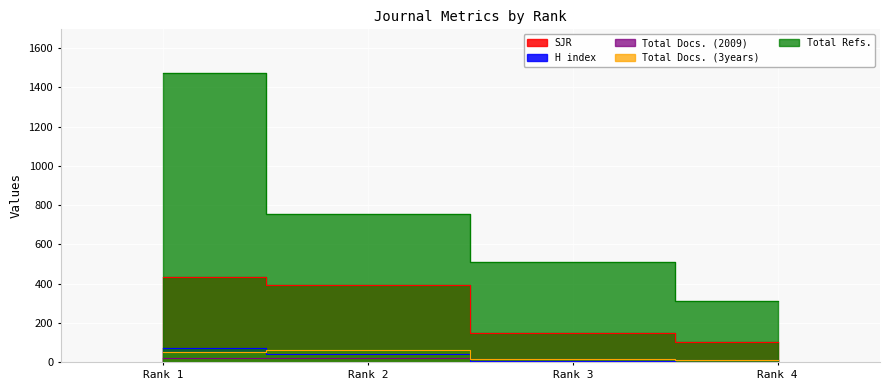

How many data points in Total Docs. (3years) are above 51?

1